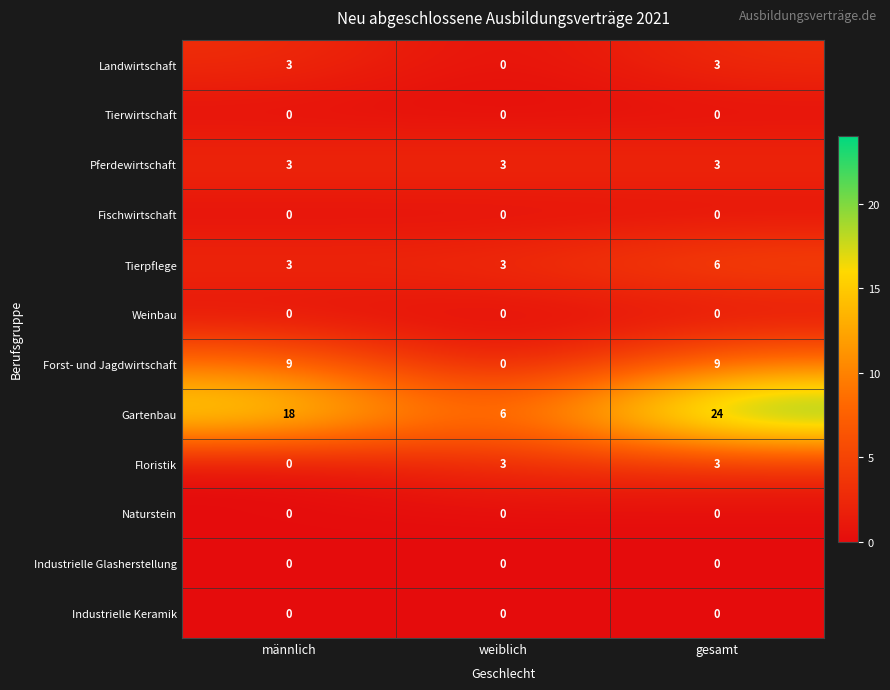

How many series are shown in this chart?

12